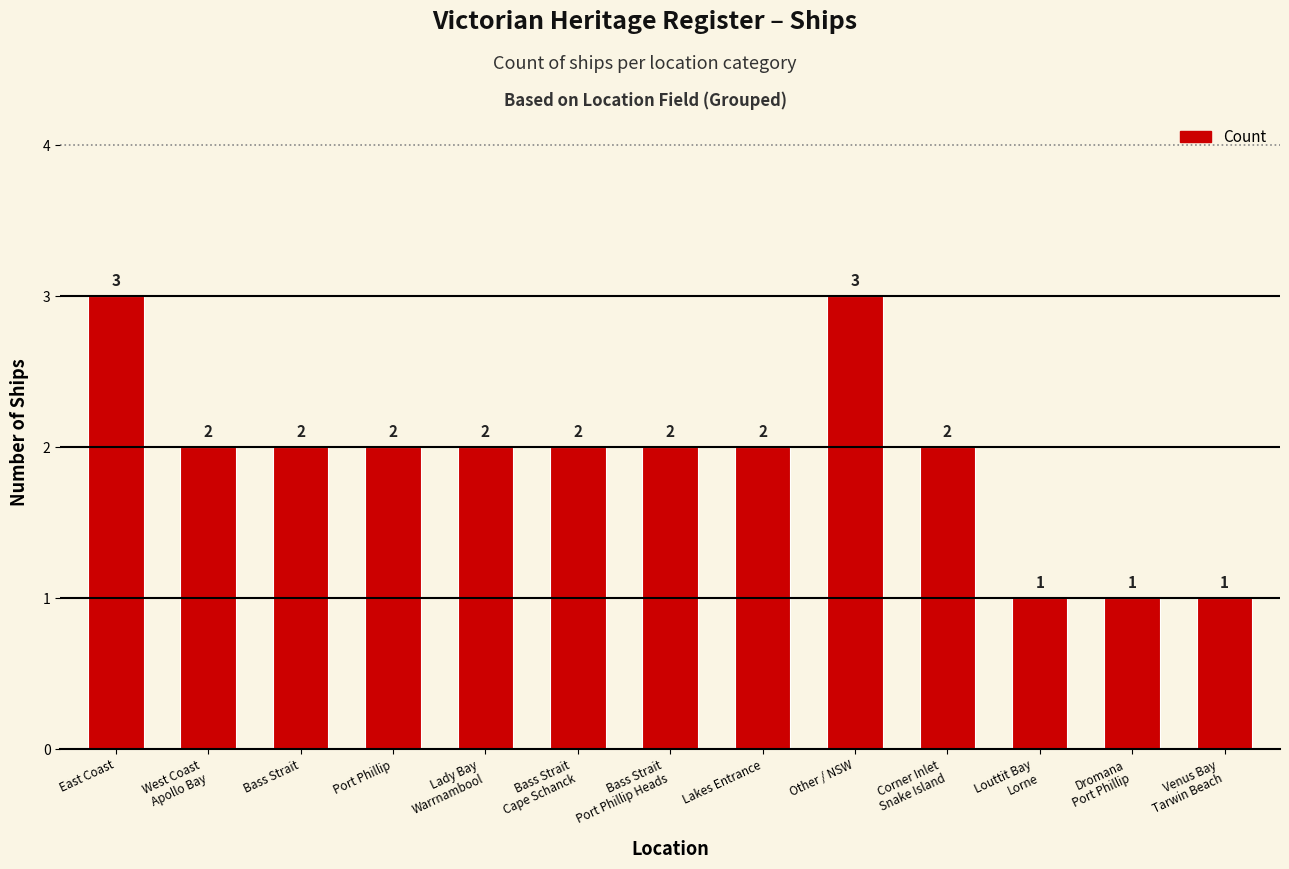

The chart shows a value of 1 at Louttit Bay
Lorne. True or false?

True